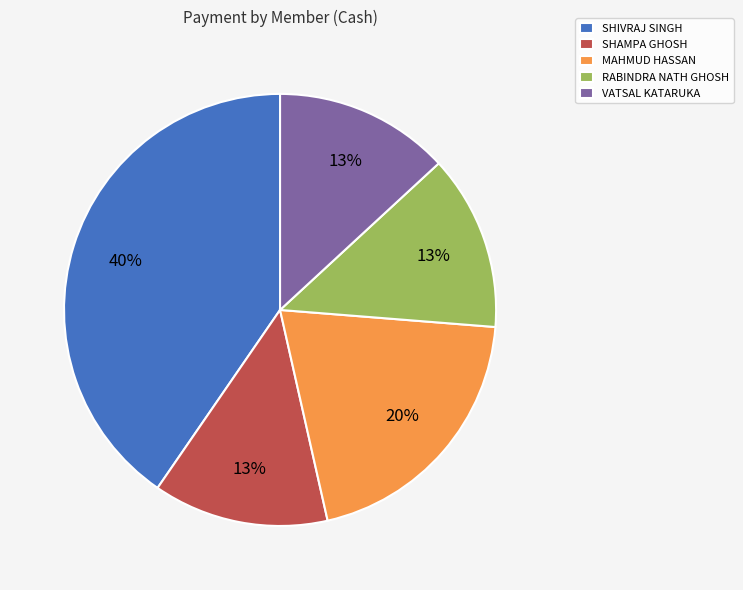

To the nearest percent, what is the difference between the MAHMUD HASSAN and VATSAL KATARUKA slice percentages?

7%